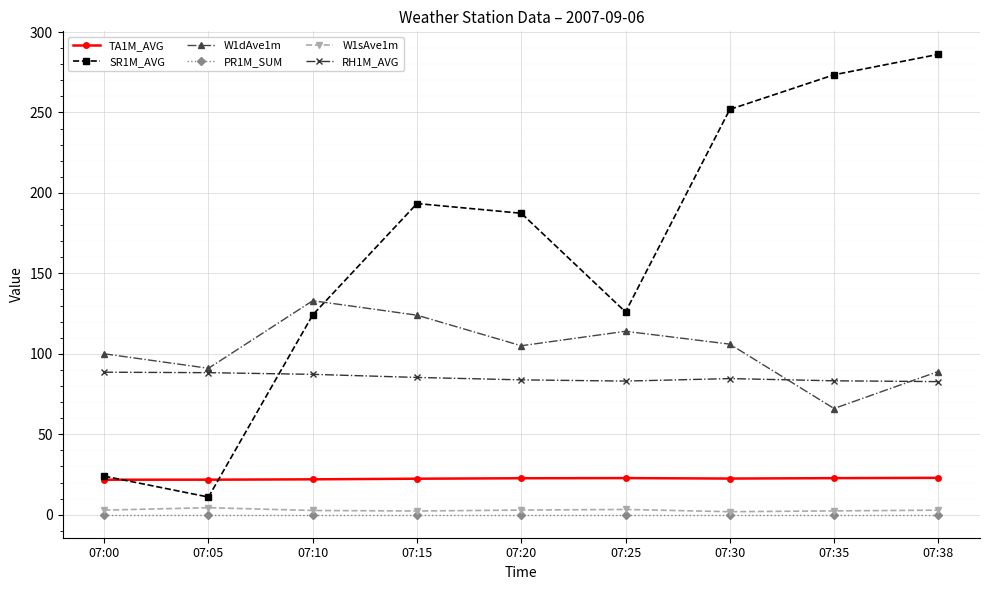

How many series are shown in this chart?

6